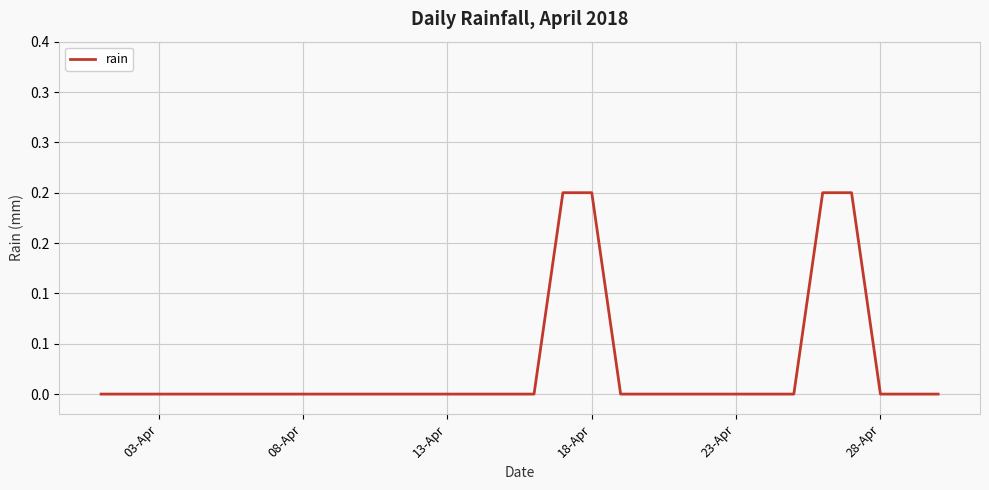

What is the difference between the maximum and second lowest values?

0.2